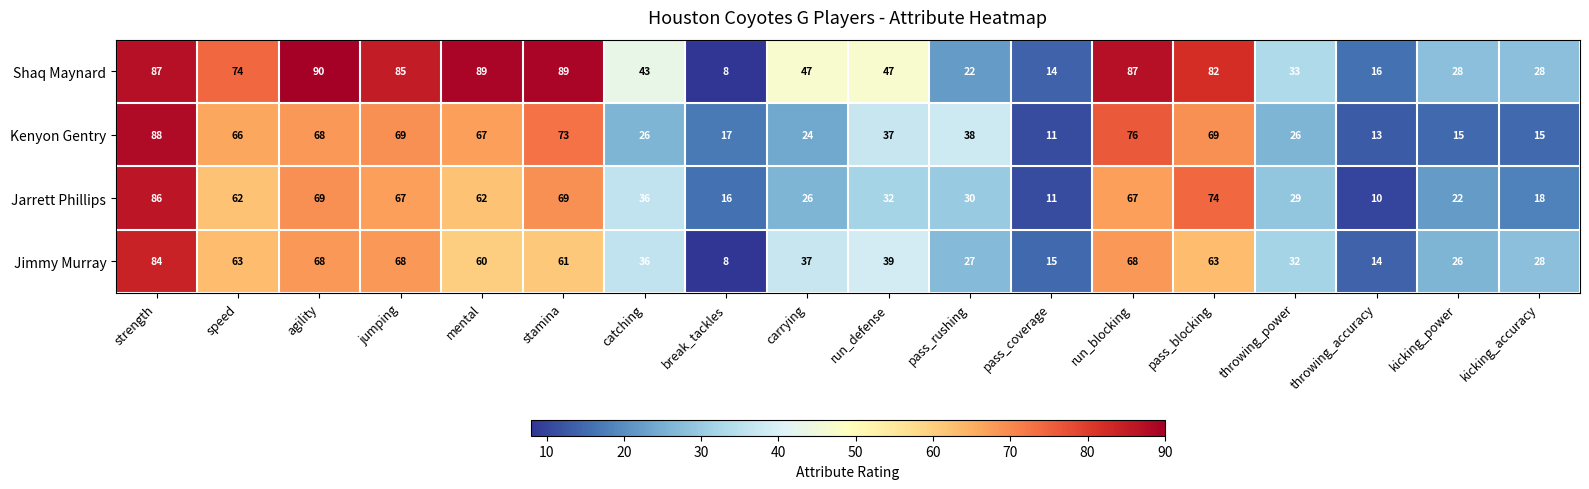

What is the spread (max minus min) of values at break_tackles?

9